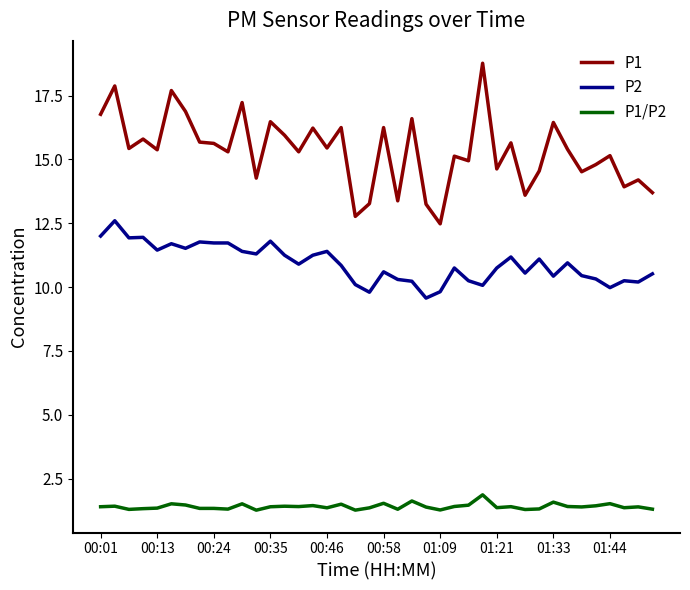

What is the highest value of the P1 series?

18.8